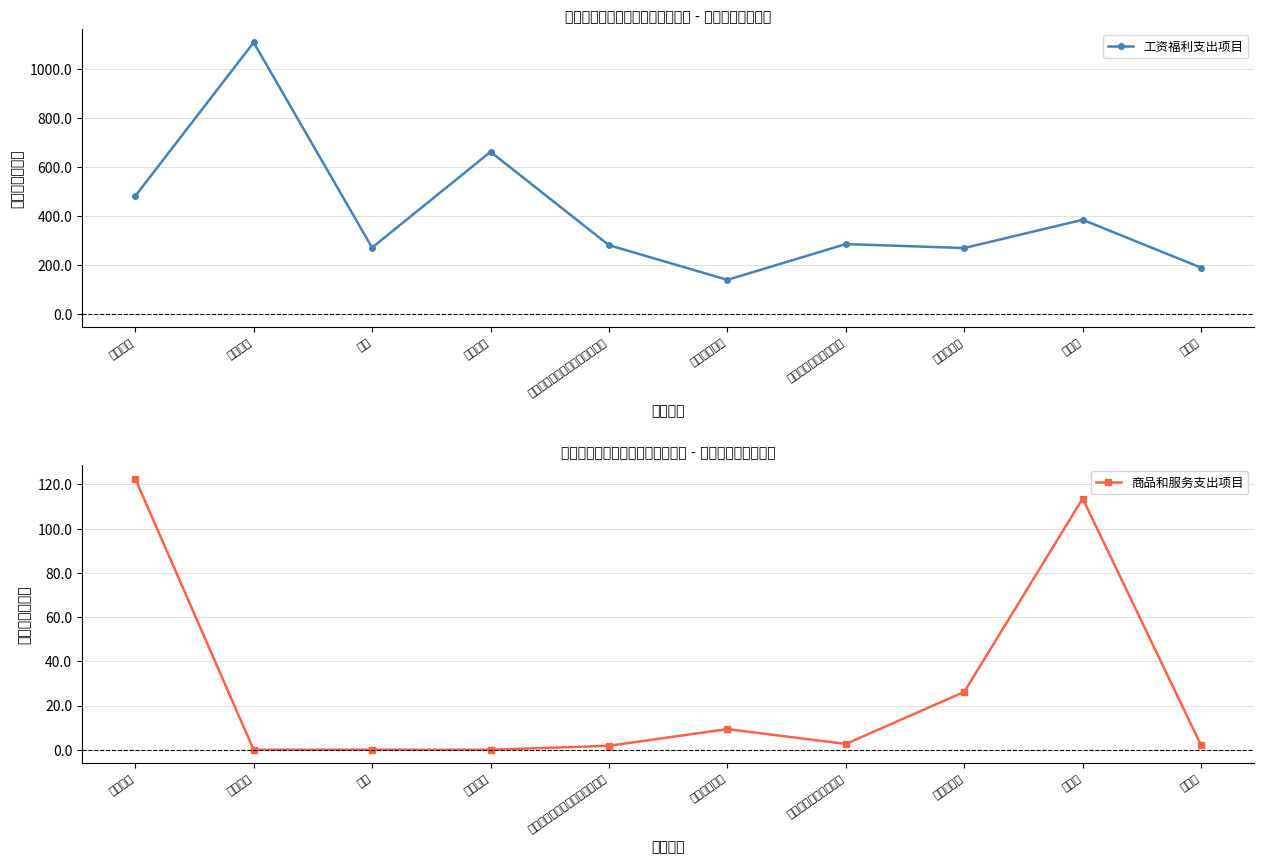

What is the sum of all 工资福利支出项目 values?

4066.4